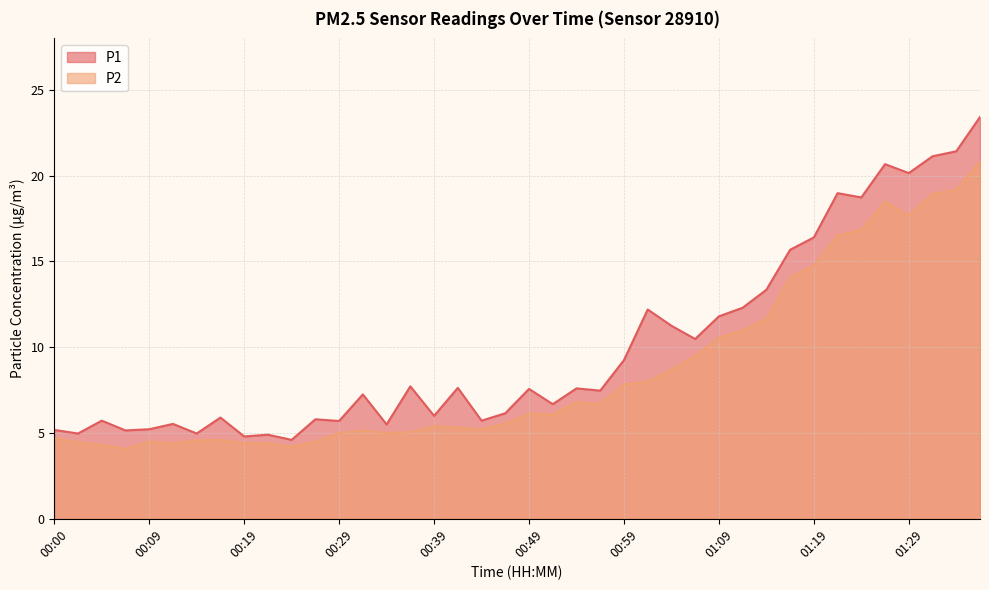

How many categories are shown in the chart?

40